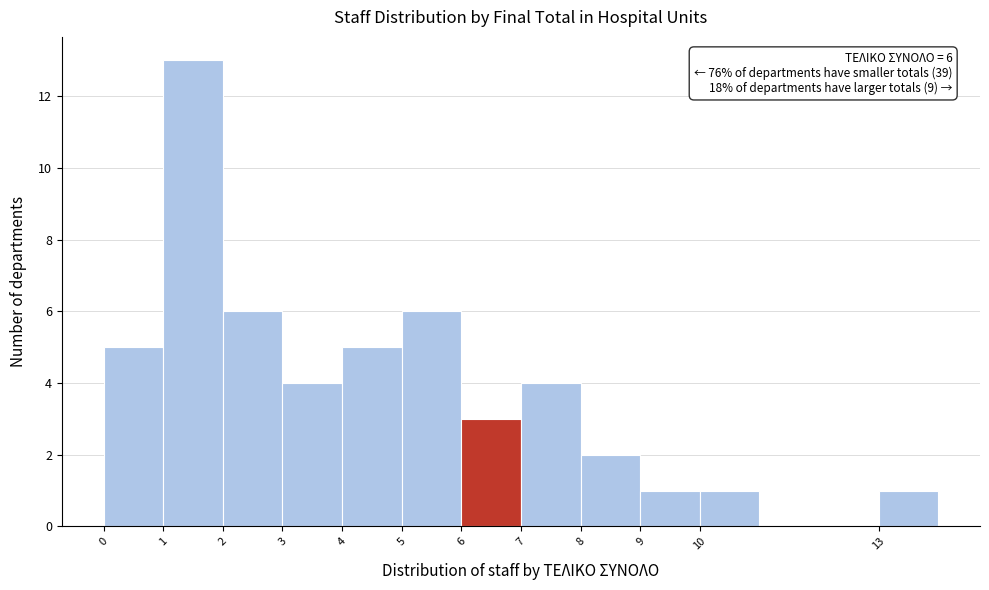

Which range on the x-axis has the tallest bar?

1 to 2